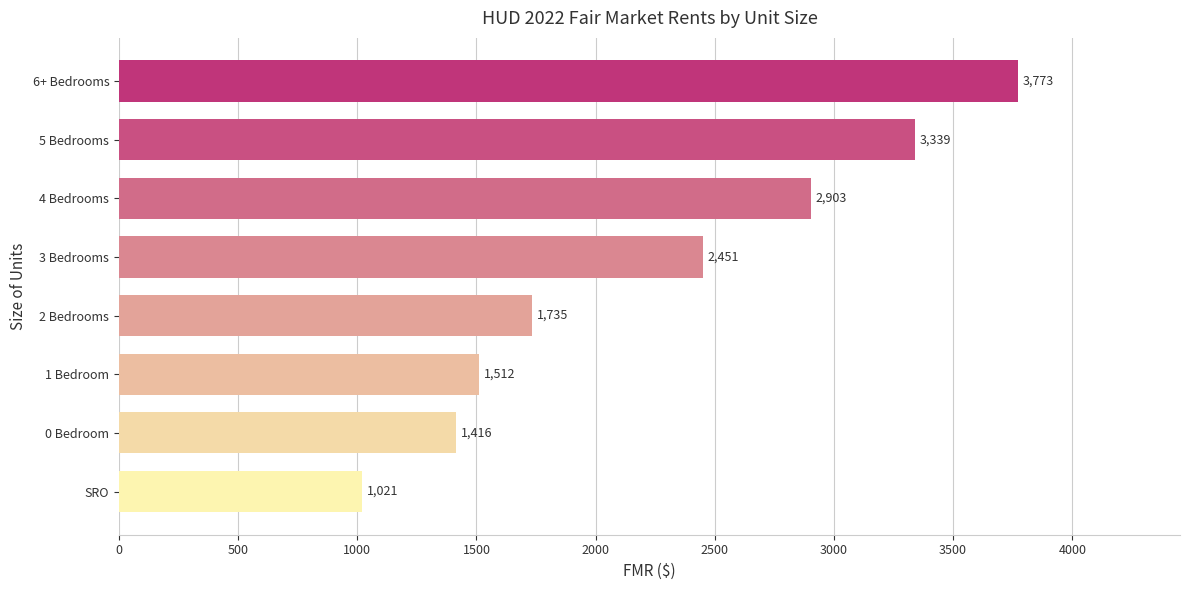

Which category has the highest value across all series?

6+ Bedrooms